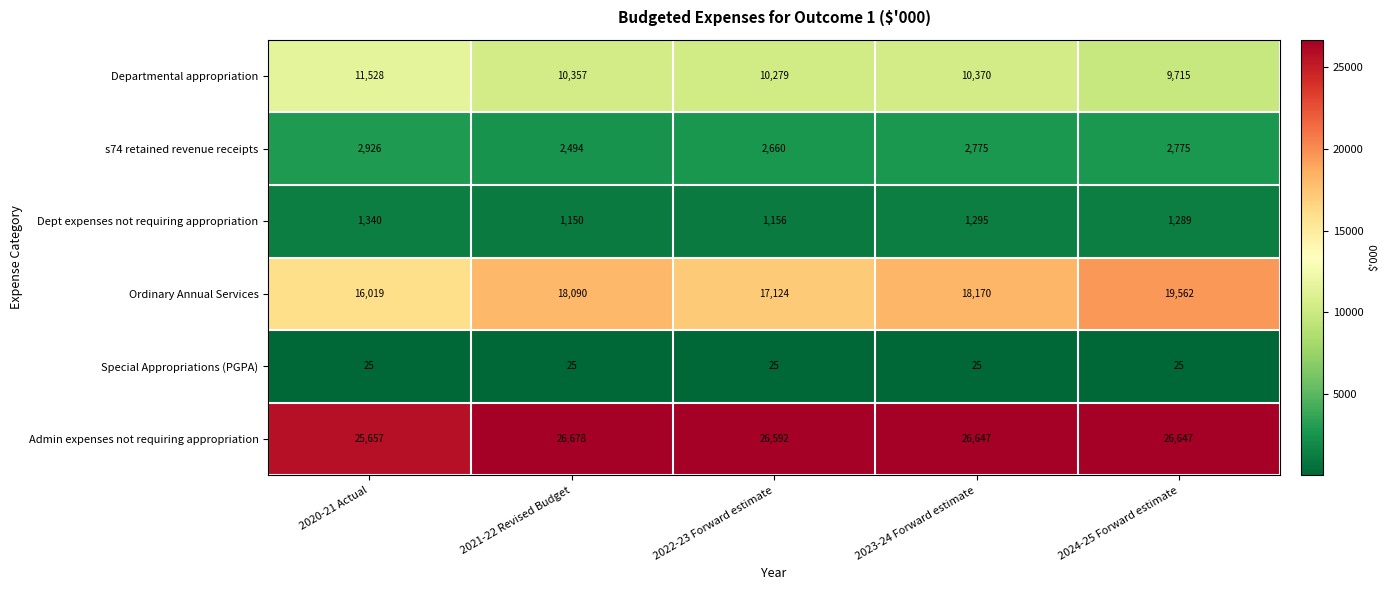

At which label does Departmental appropriation first exceed 10357?

2020-21 Actual